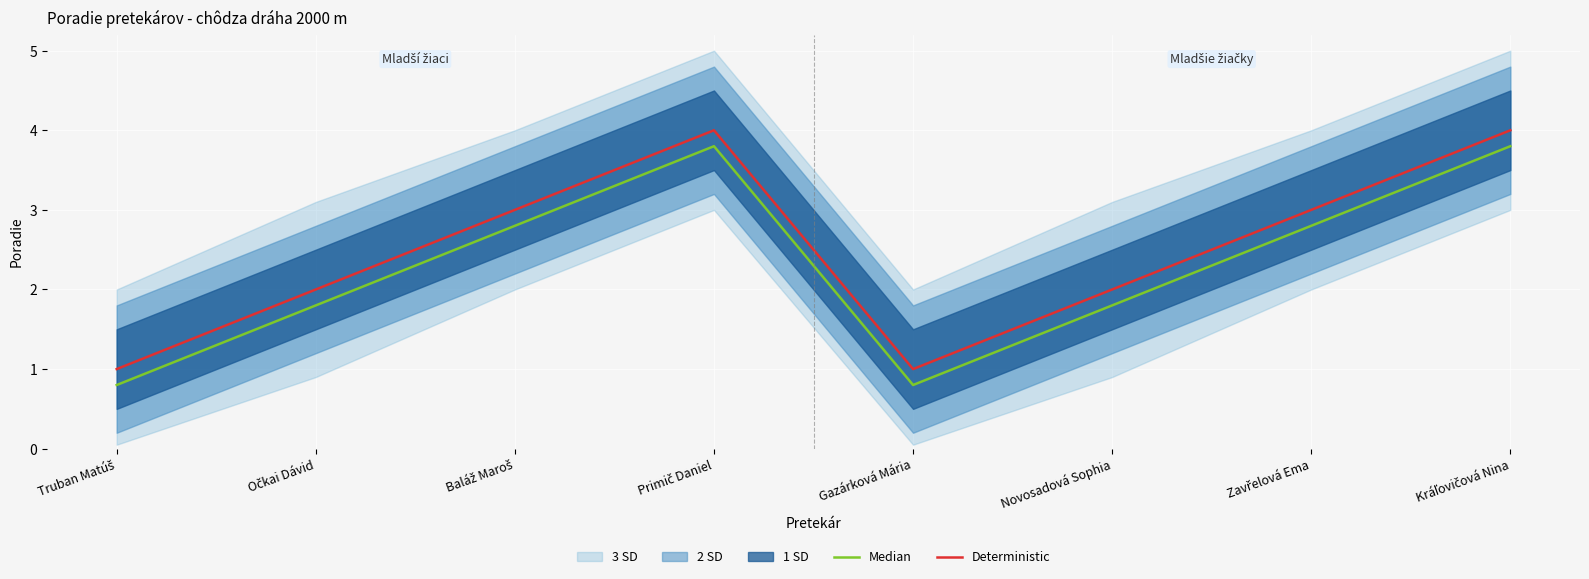

At which label does Median reach its minimum?

Truban Matúš